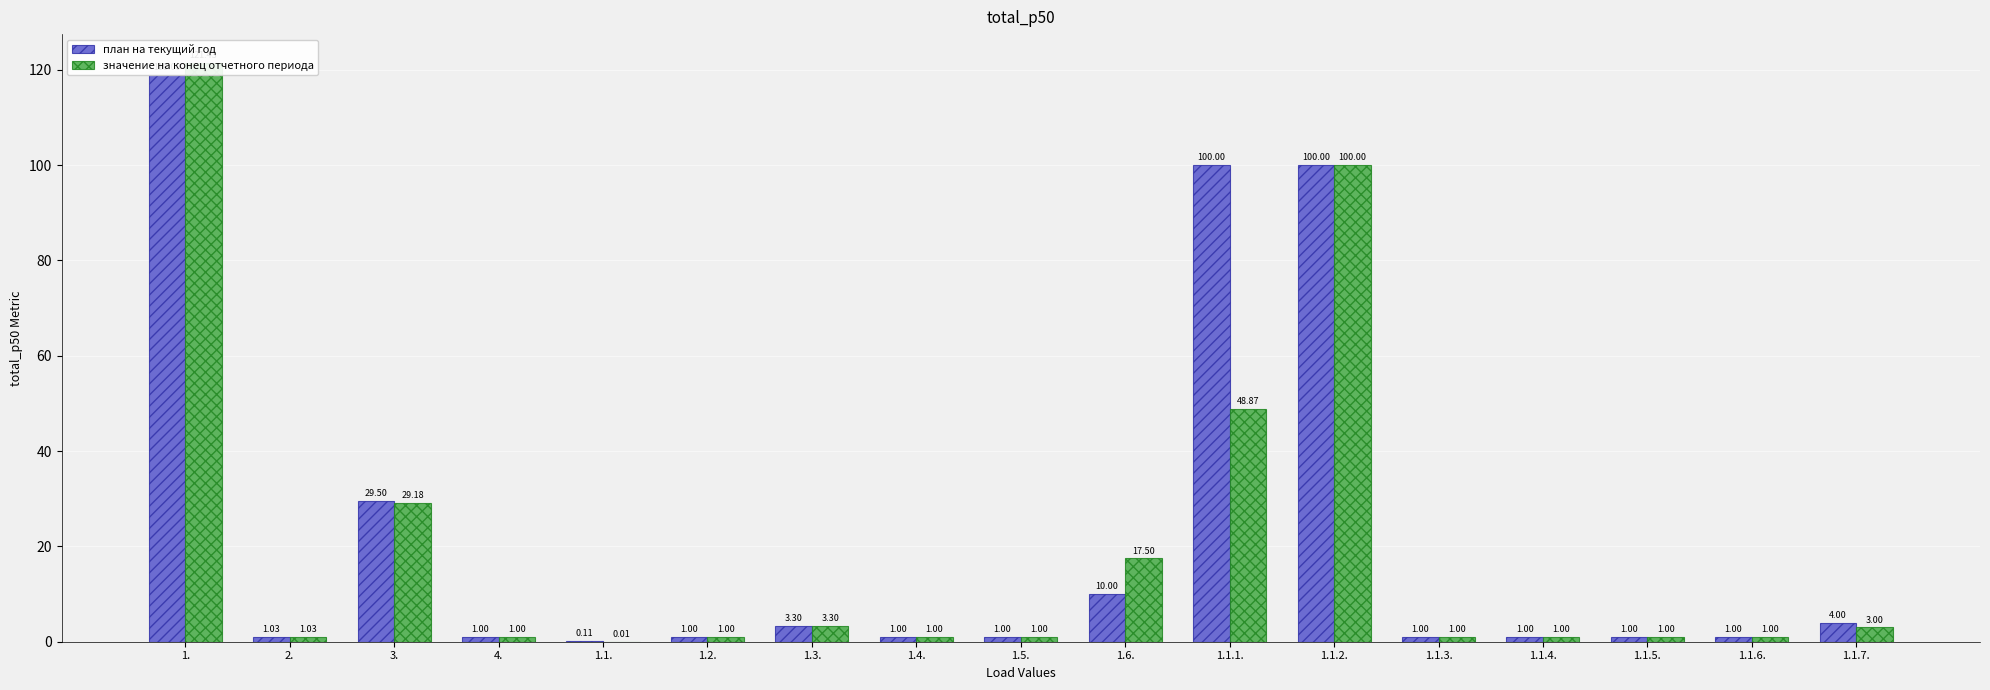

What are all the series names shown in the legend?

план на текущий год, значение на конец отчетного периода